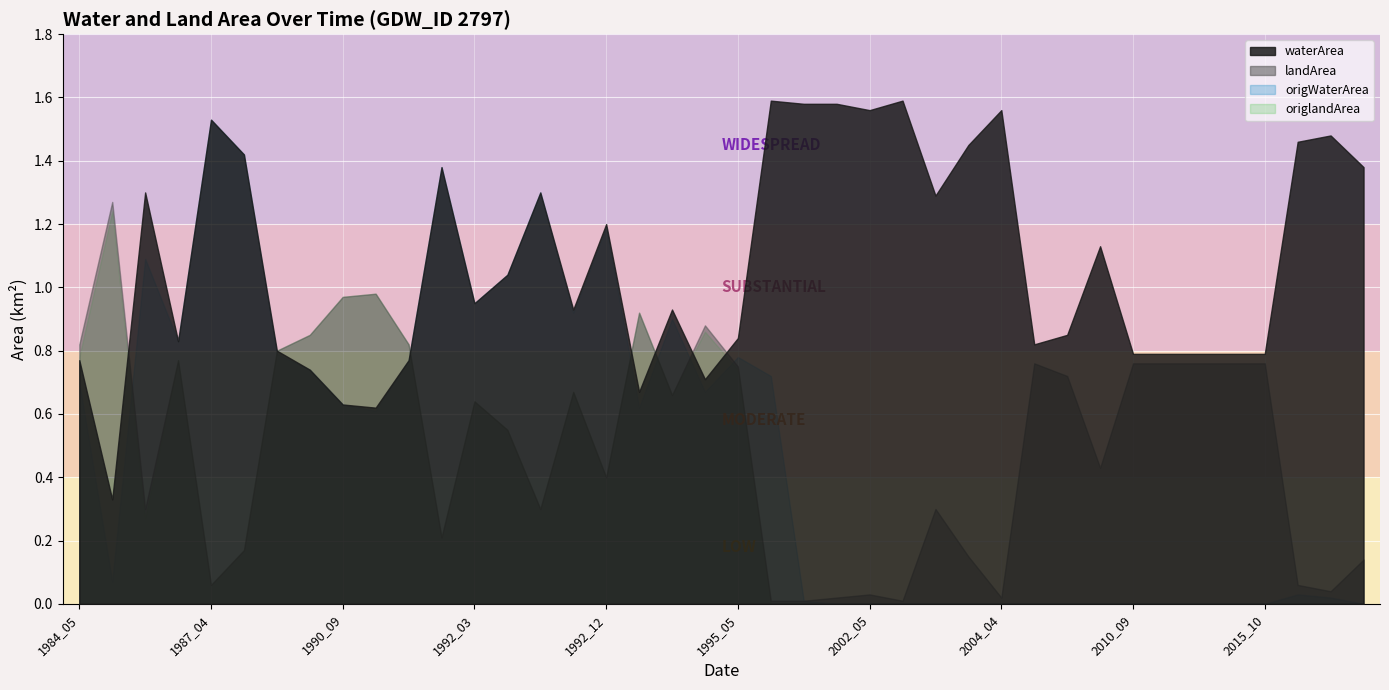

What is the difference between the landArea values at 1992_01 and 1997_07?

0.8